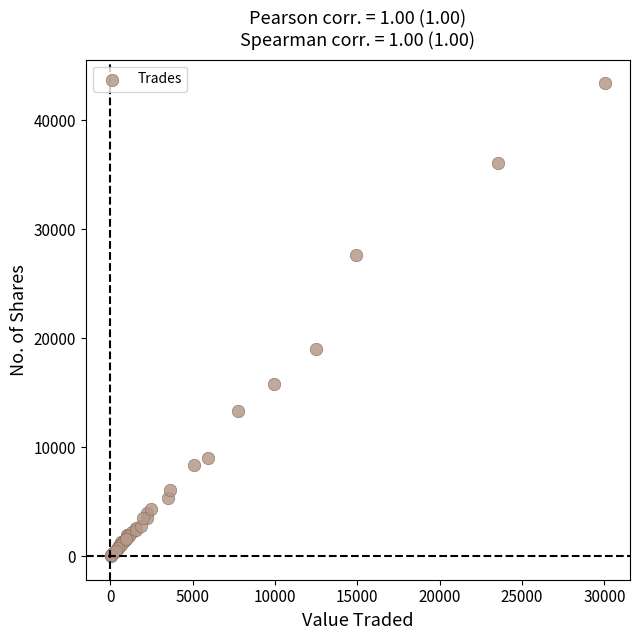

What Y value in the scatter plot is closest to 21714?

19038